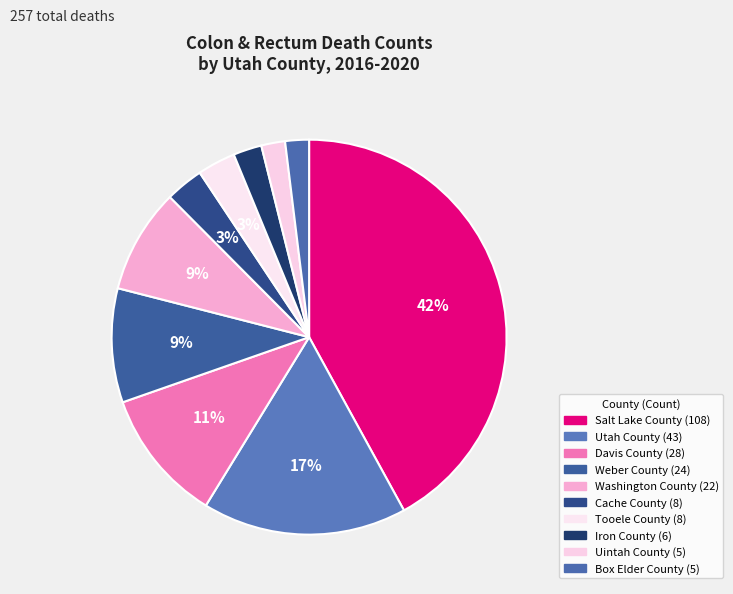

Is it true that Salt Lake County is 42% of the pie?

True